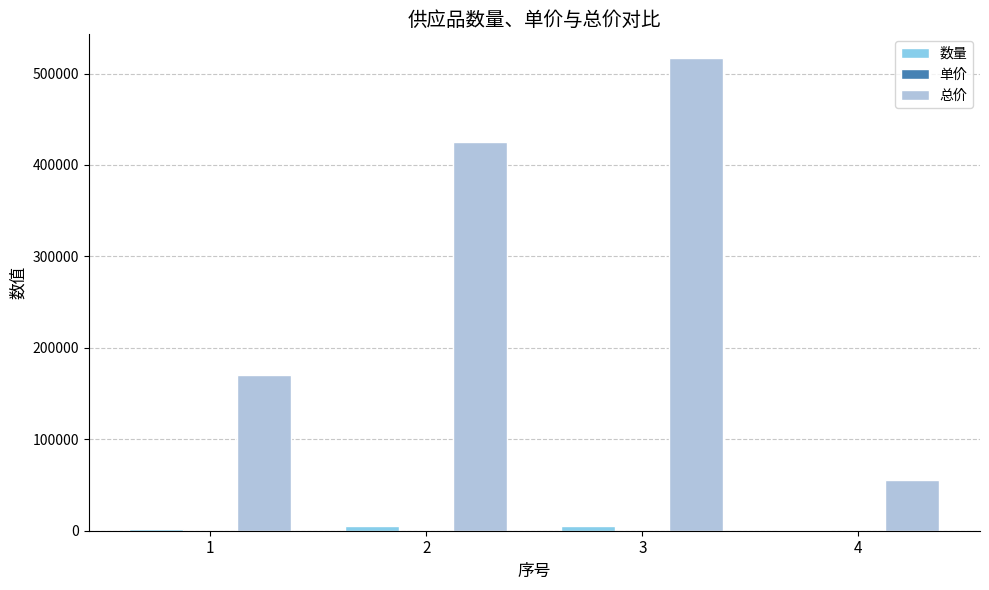

Which series has the largest total across all categories?

总价